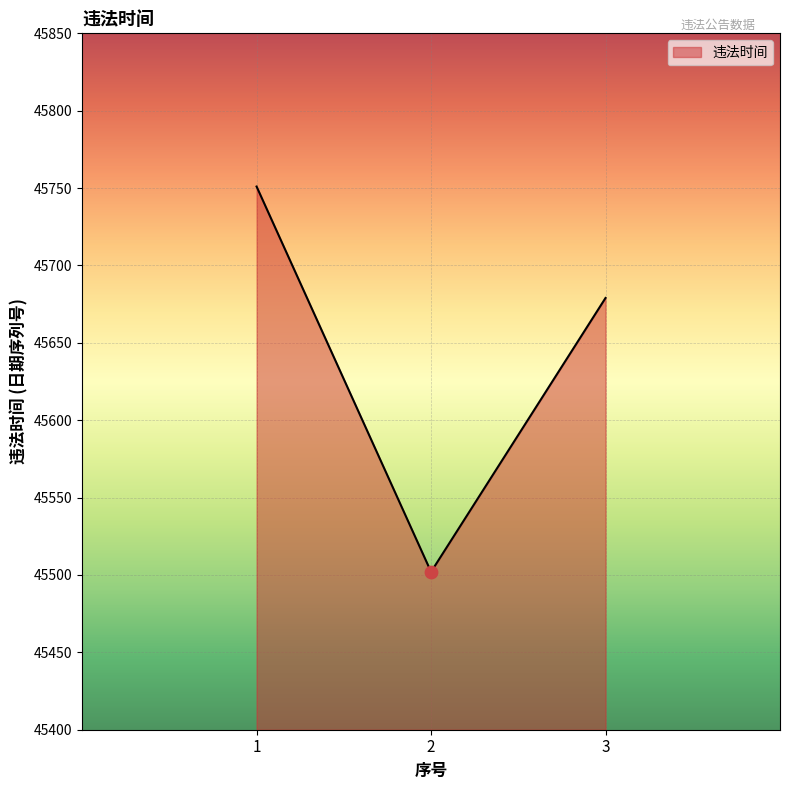

What is the change in value from 1 to 3?

-72